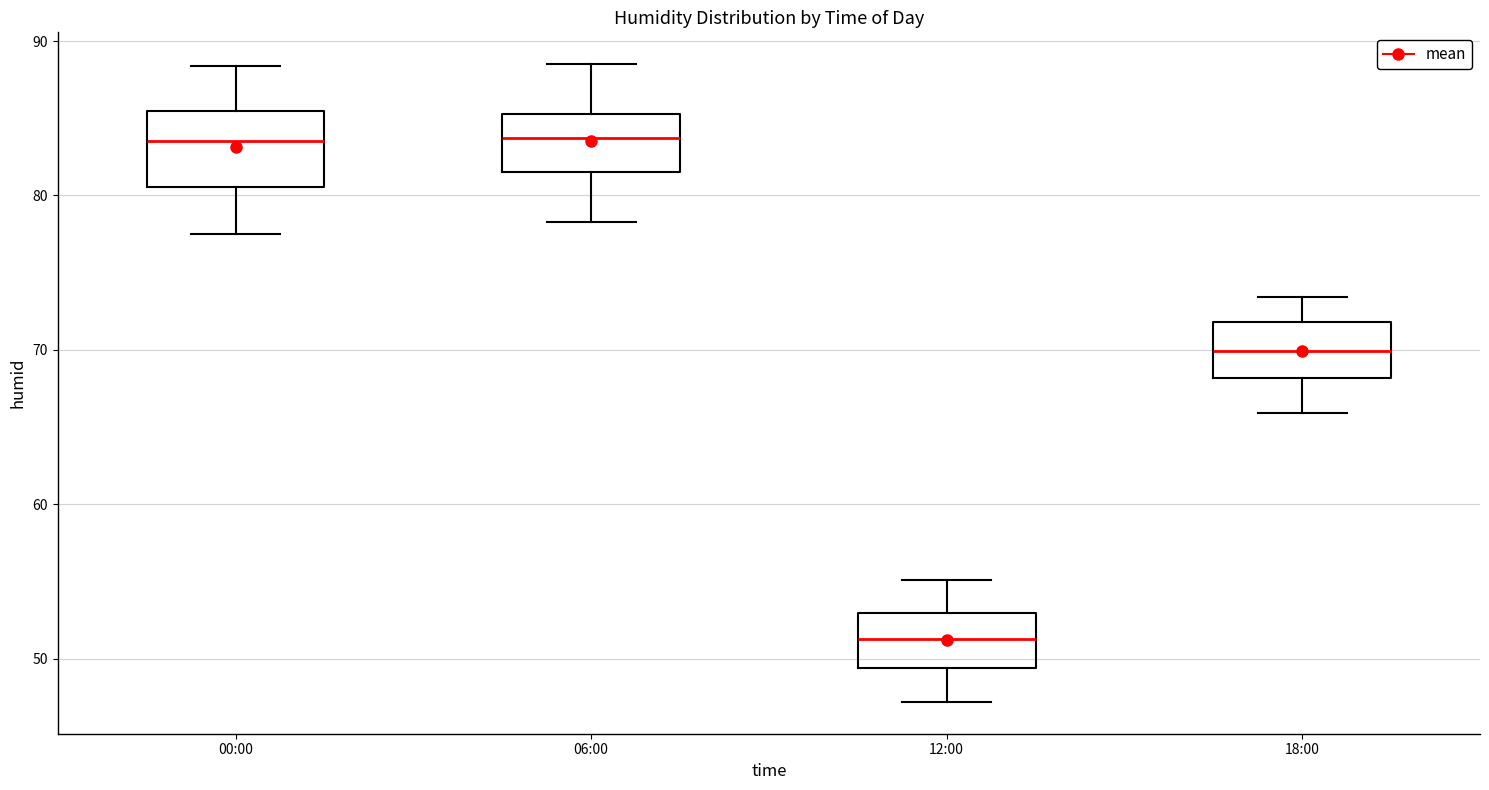

Reading left to right, transcribe this box plot: for each box, give where its median line is, the range the box spans, and where its two whiskers end, as read against the y-axis. The values are not printed on the chart, so give them approximately, as read against the axis.

00:00: median 84, box 81 to 86, whiskers 78 to 88
06:00: median 84, box 82 to 85, whiskers 78 to 89
12:00: median 51, box 49 to 53, whiskers 47 to 55
18:00: median 70, box 68 to 72, whiskers 66 to 73